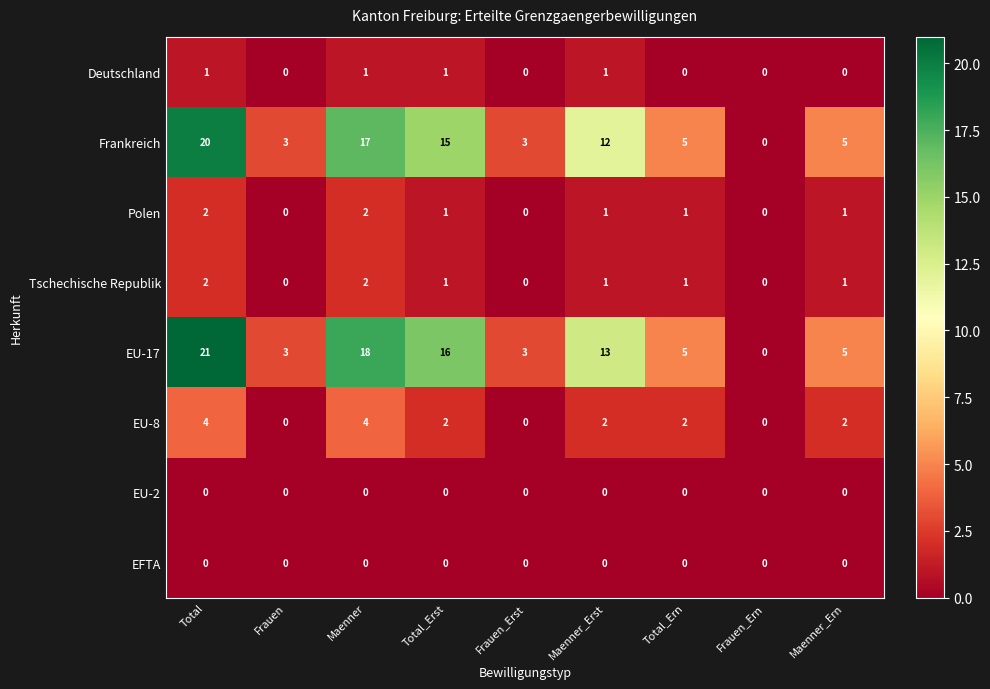

What is the sum of all EU-17 values?

84